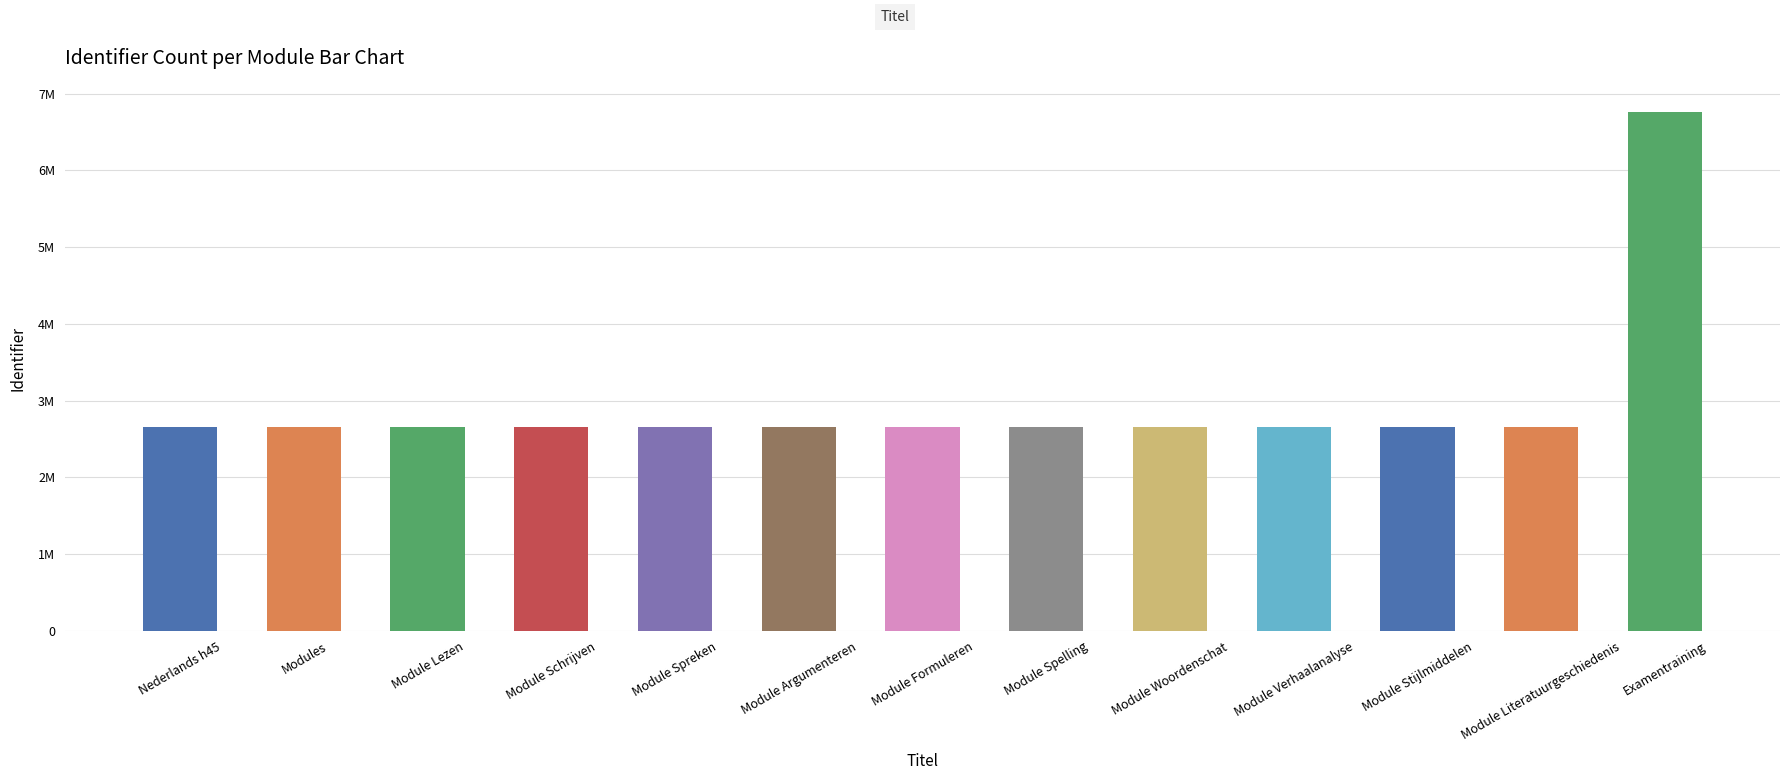

Approximately how many times larger is the value at Module Schrijven compared to Module Stijlmiddelen?

1.0